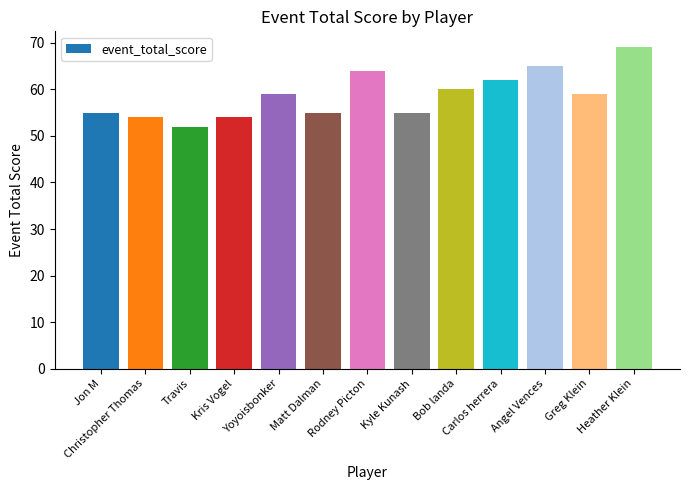

What is the label of the 7th bar from the right?

Rodney Picton